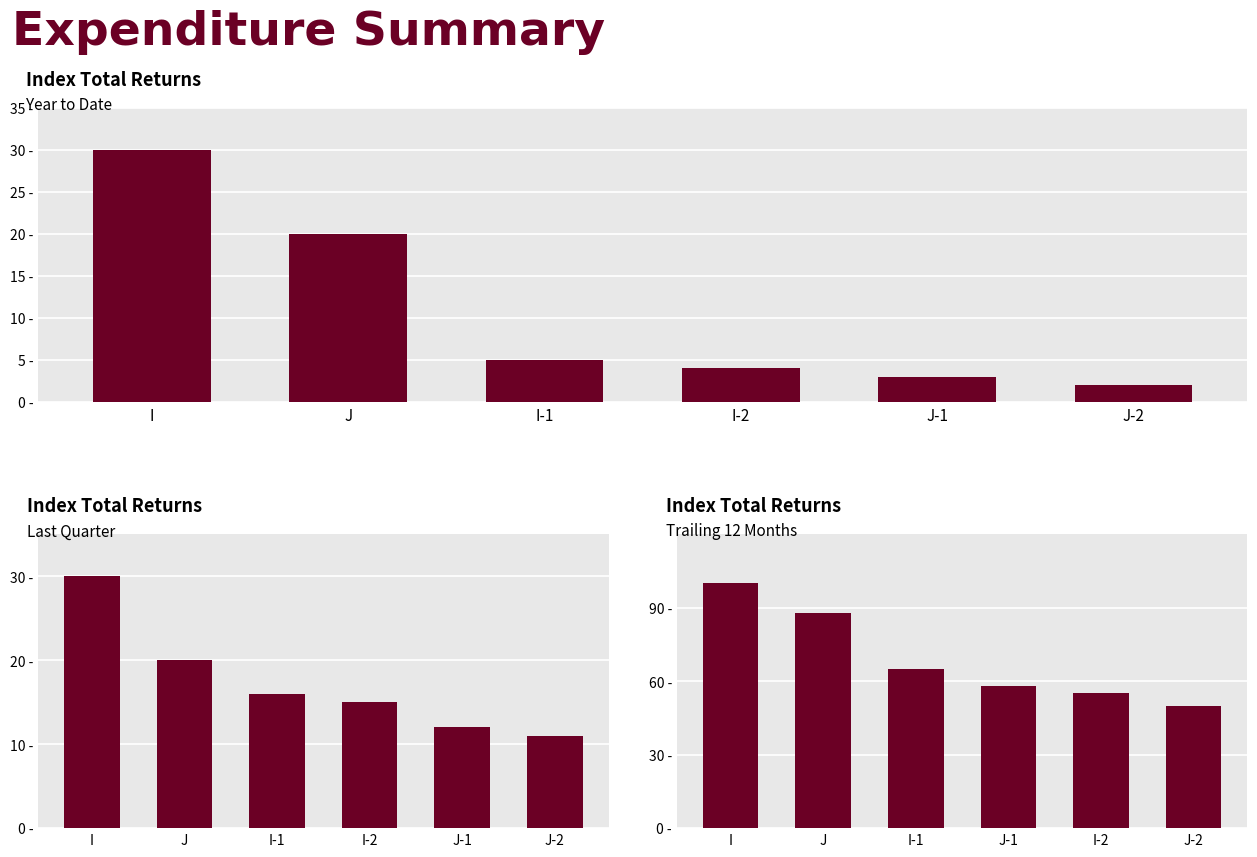

How many values in the col_50 series are below 65?

3